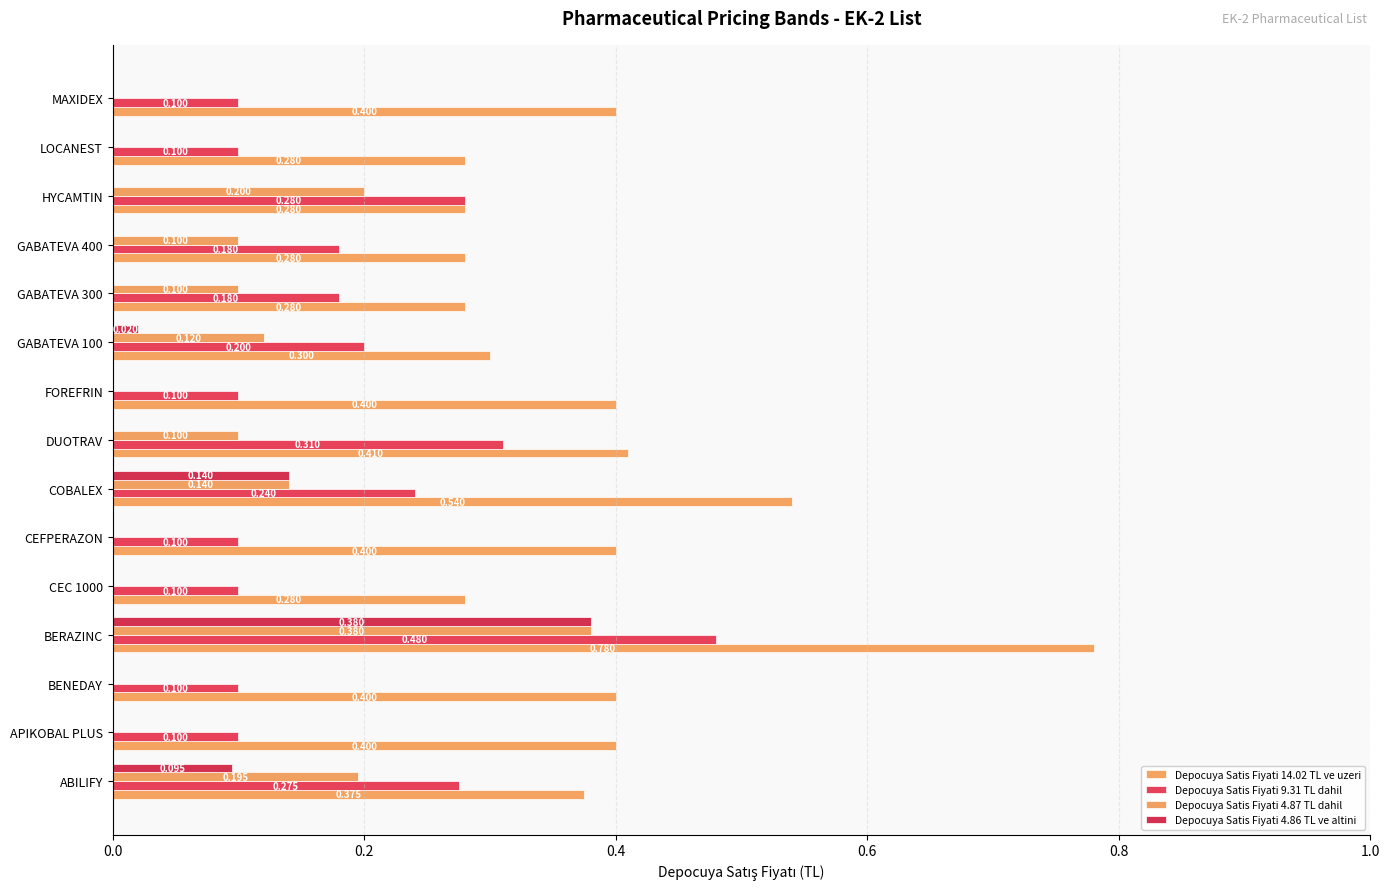

What is the lowest value of the Depocuya Satis Fiyati 14.02 TL ve uzeri series?

0.3